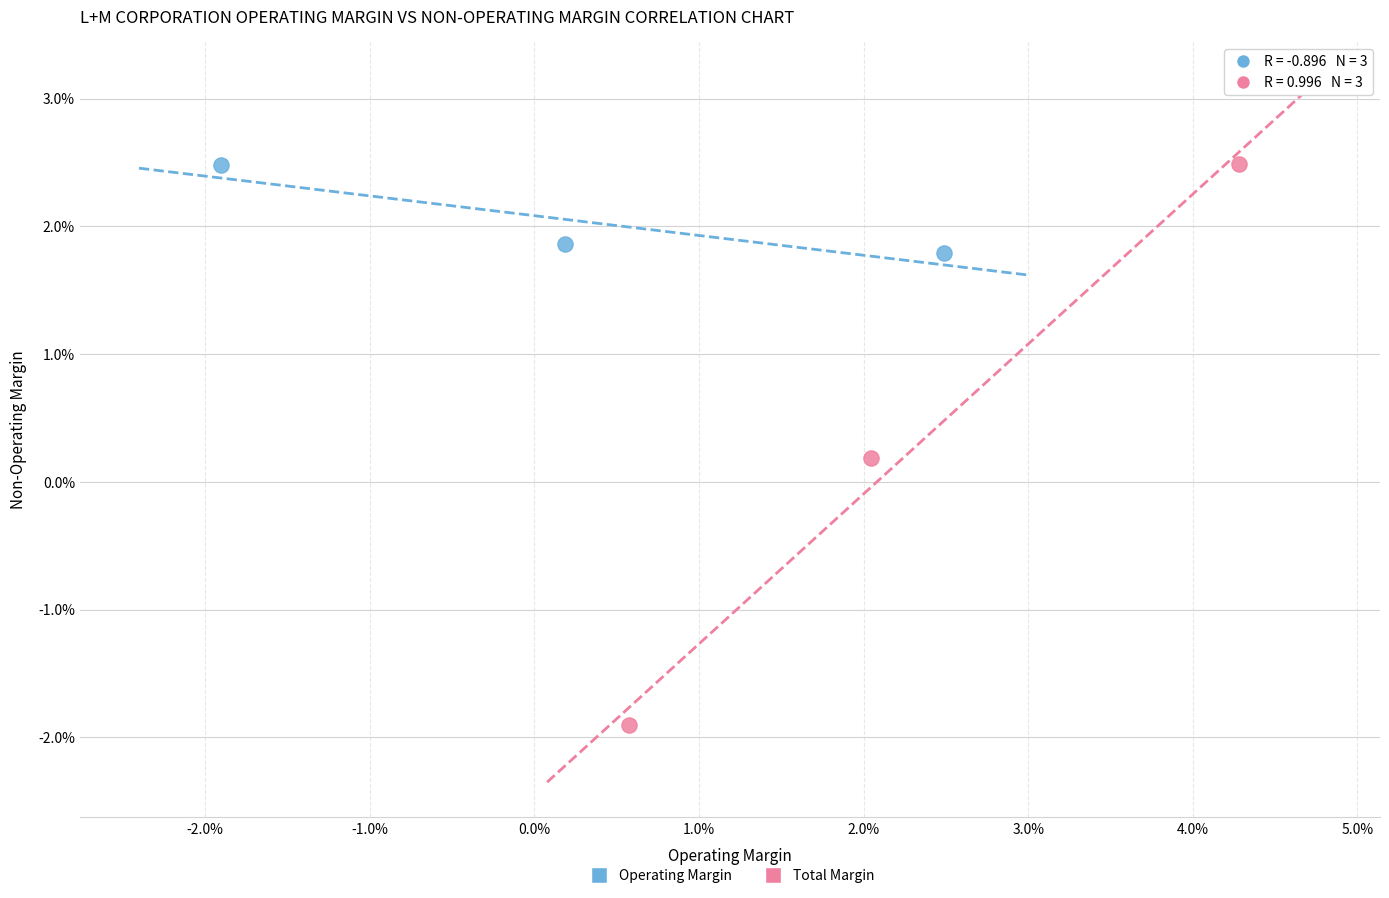

Which series reaches the minimum Y coordinate?

Total Margin